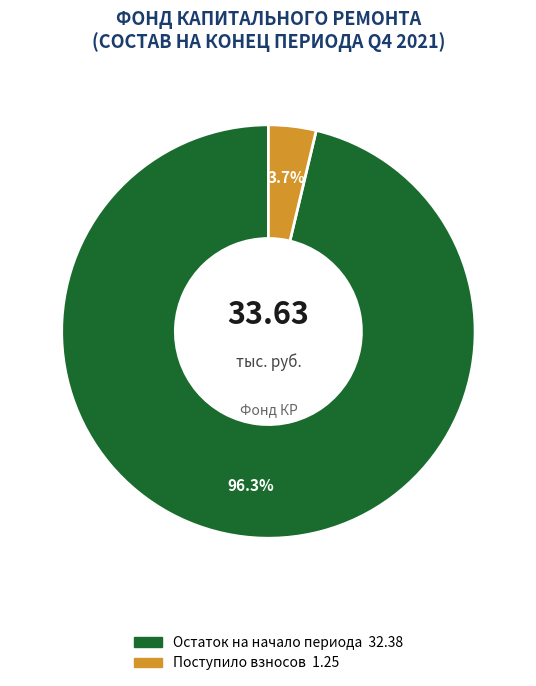

Is there any slice that represents more than half of the pie?

Yes